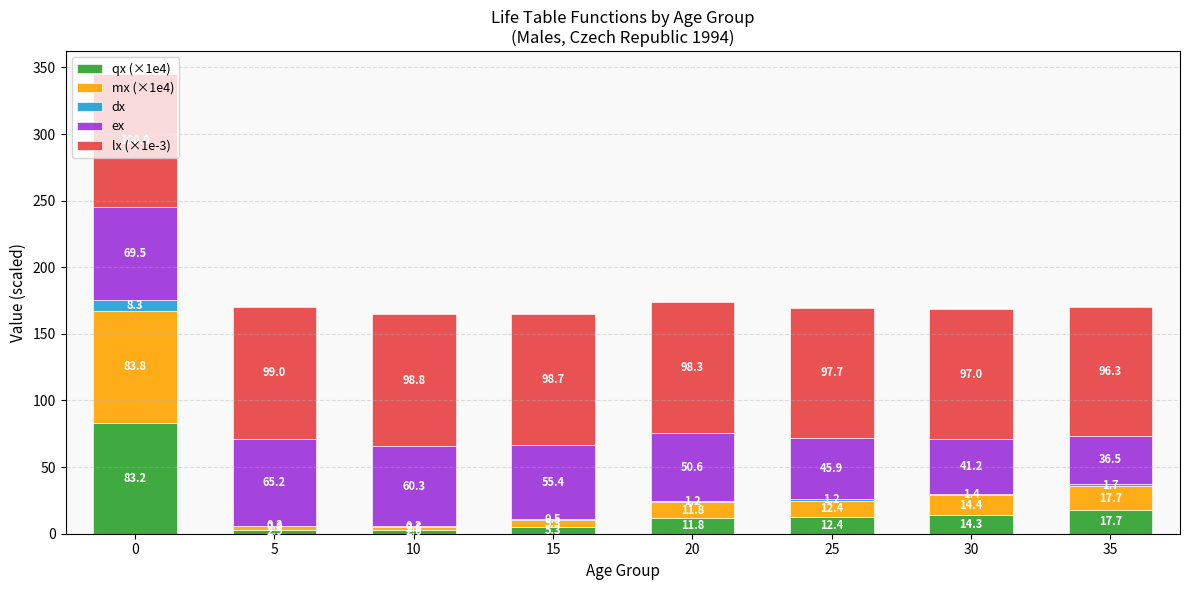

Read the qx (×1e4) value at 25.

12.4